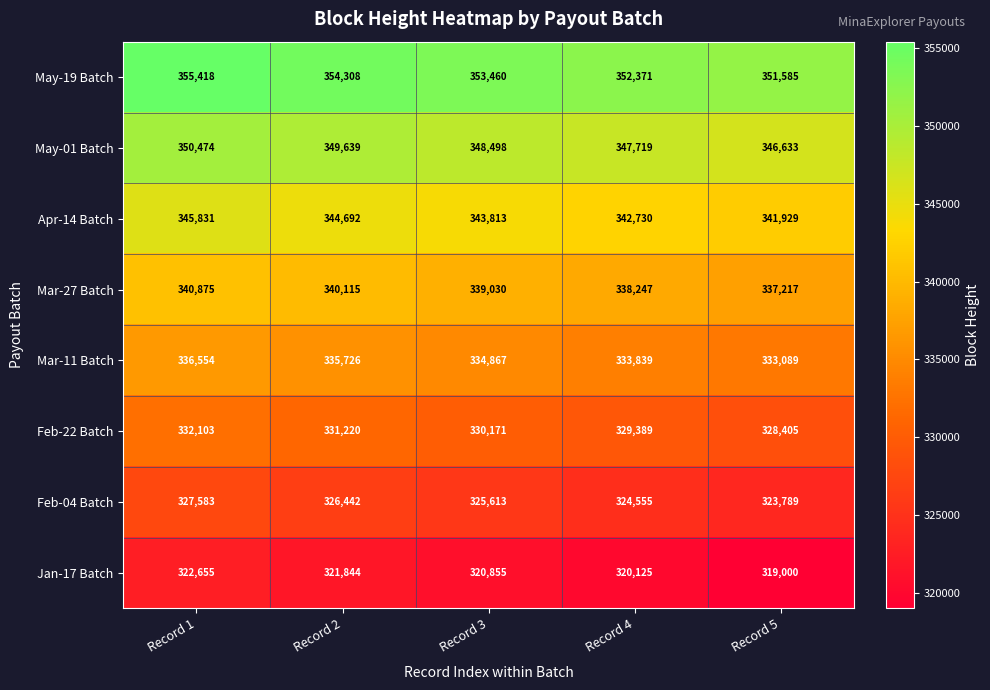

Which category has the highest value across all series?

Record 1